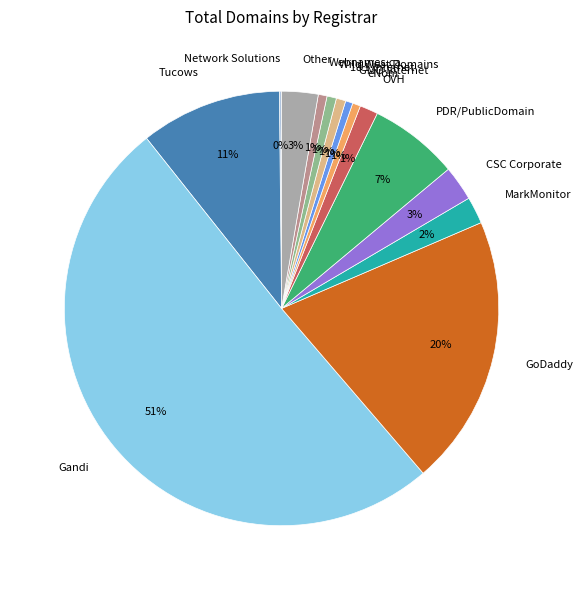

To the nearest percent, what is the difference between the largest and smallest slice percentages?

50%